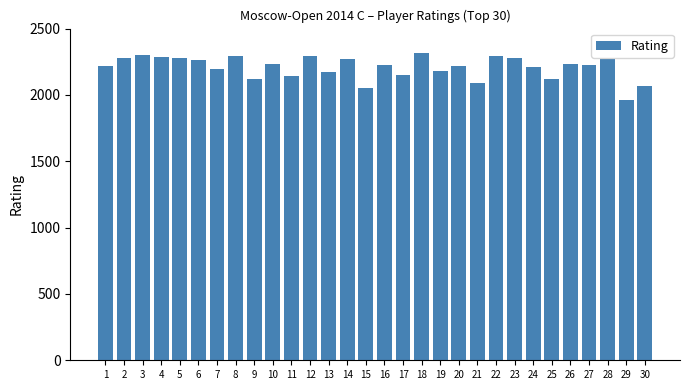

How many data points does each series have?

30